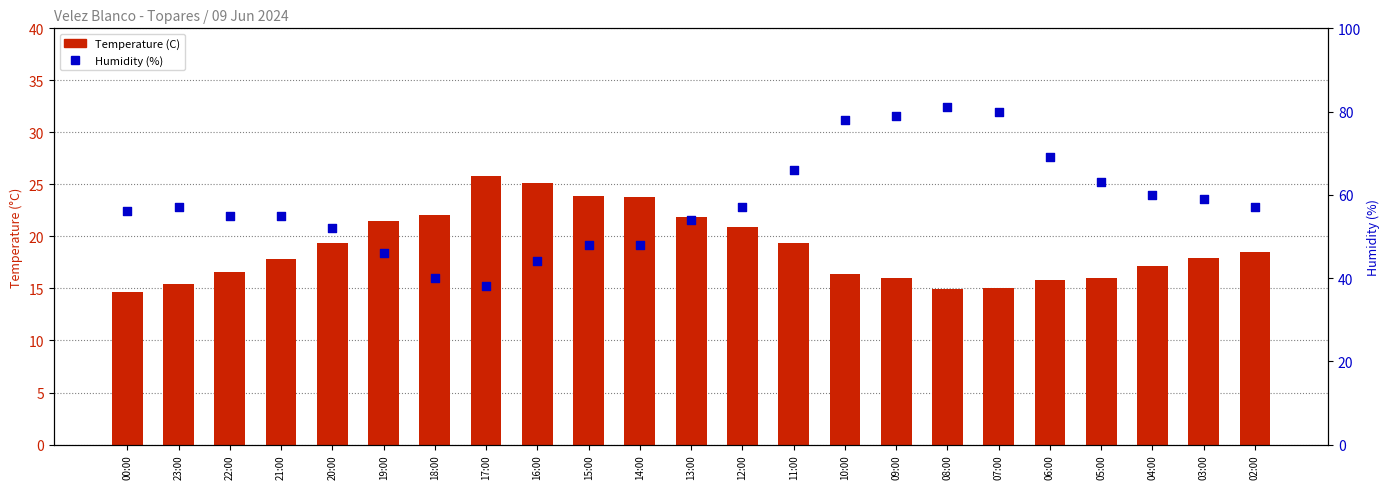

Which series contains the highest Y value?

Humidity (%)